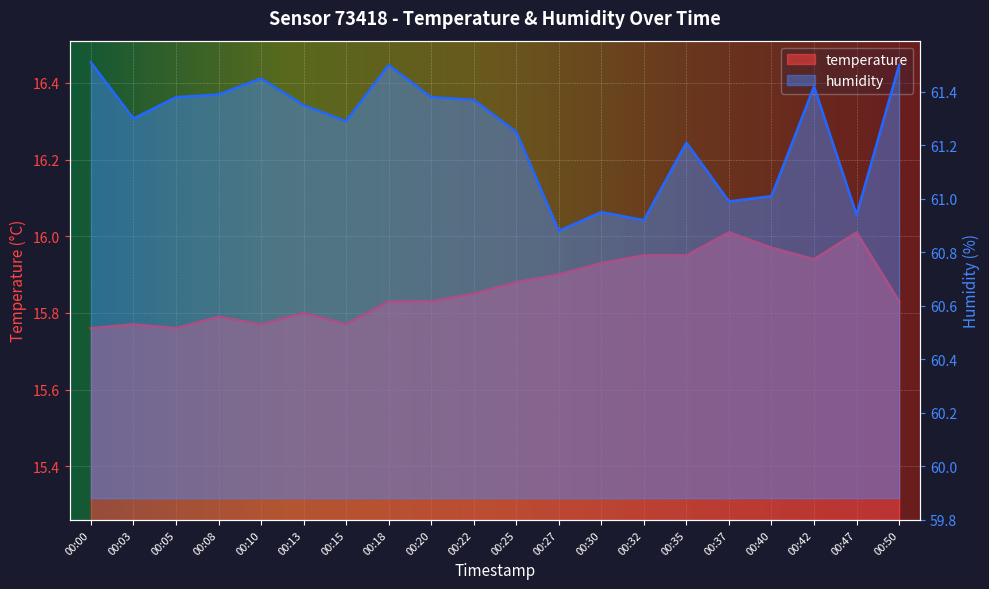

How many distinct data groups are displayed?

2